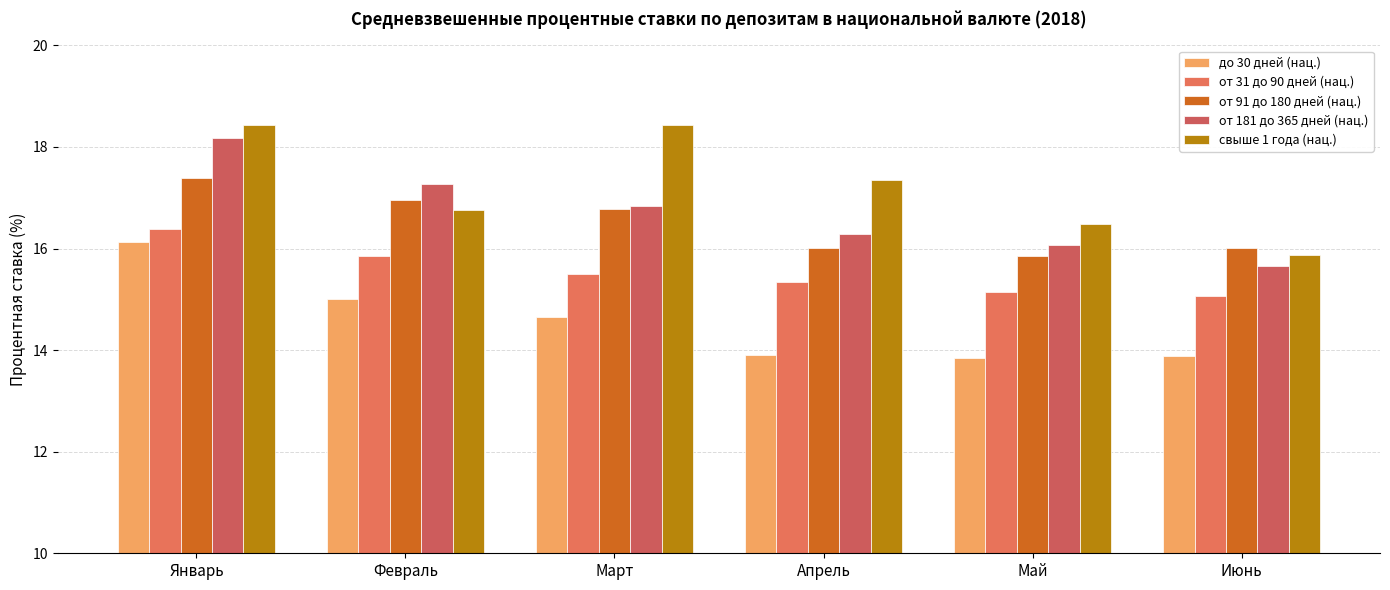

What is the average value of the от 31 до 90 дней (нац.) series?

15.5